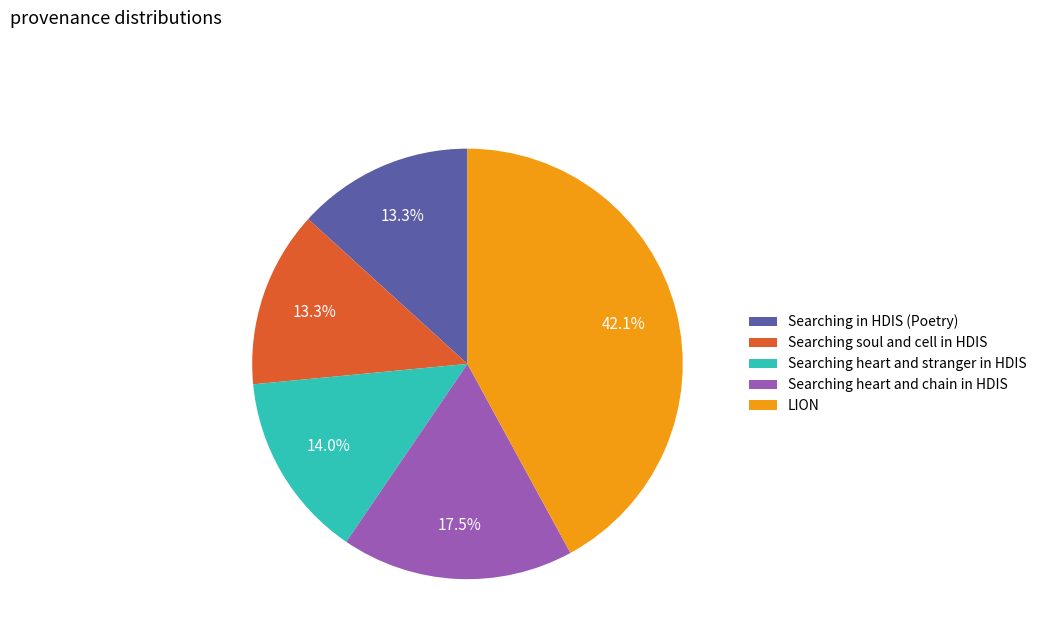

To the nearest percent, what is the difference between the largest and smallest slice percentages?

29%